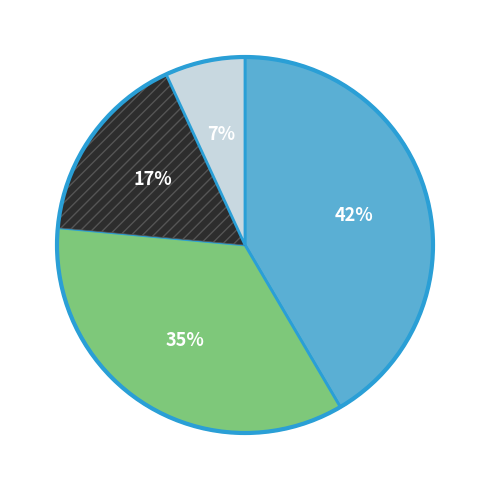

To the nearest percent, what is the average slice percentage?

25%